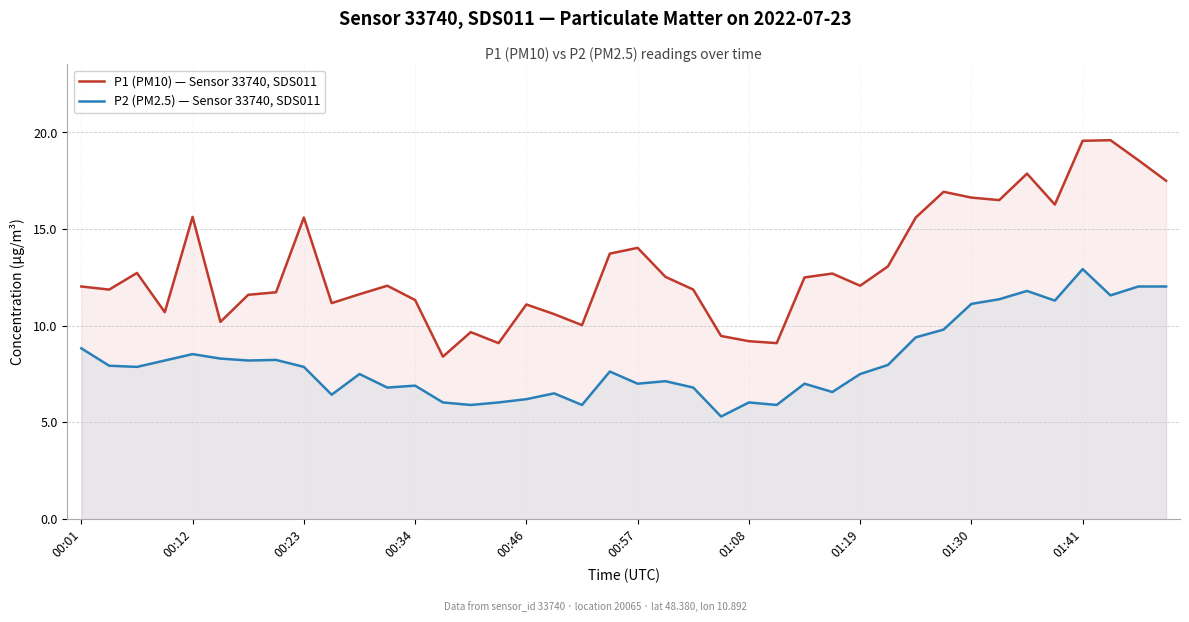

How many values in the P1 (PM10) — Sensor 33740, SDS011 series exceed 12?

22